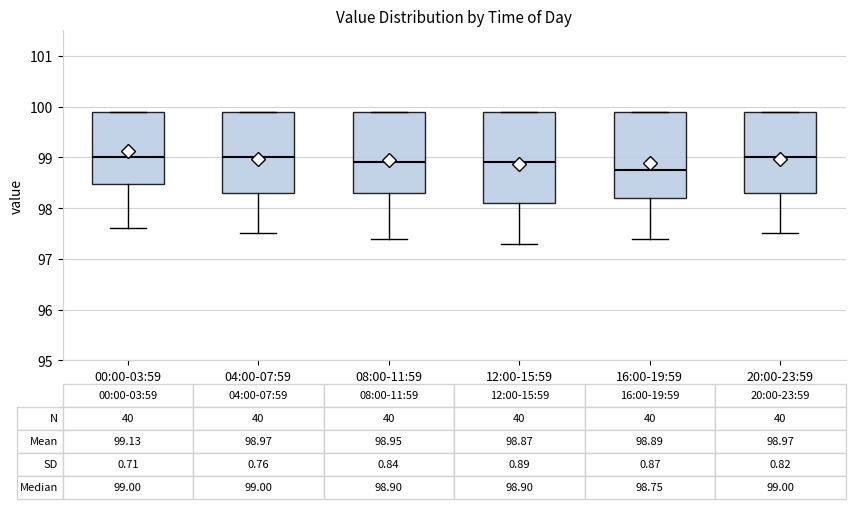

Comparing the boxes themselves (not the whiskers), which one is the tallest?

12:00-15:59